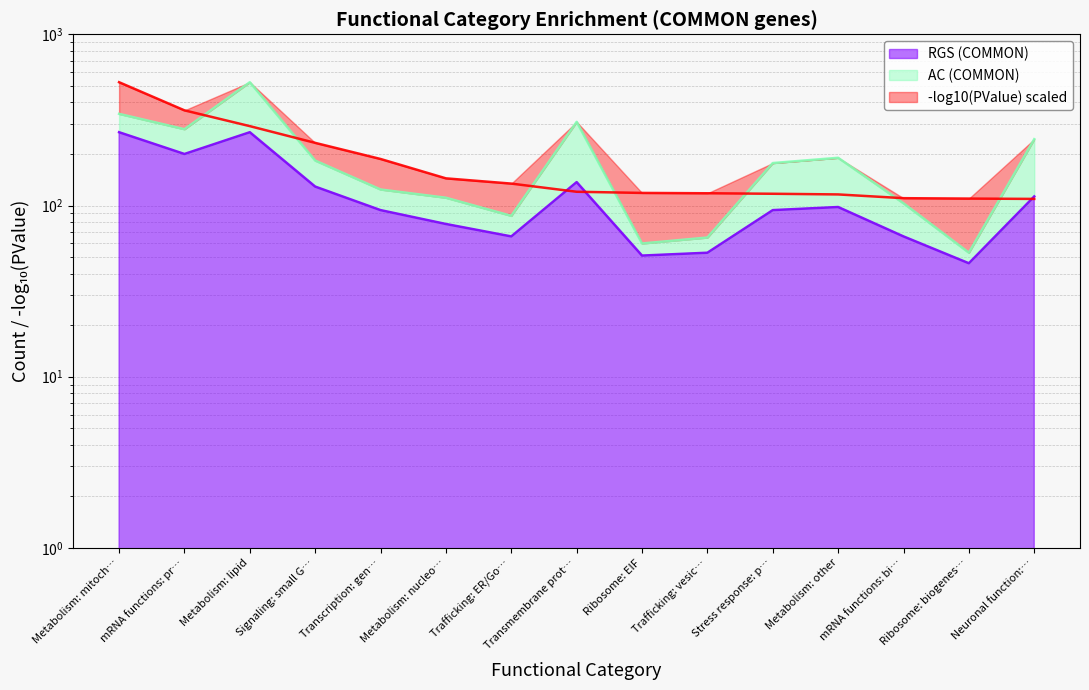

What is the difference between the maximum and minimum values in the AC (COMMON) series?

472